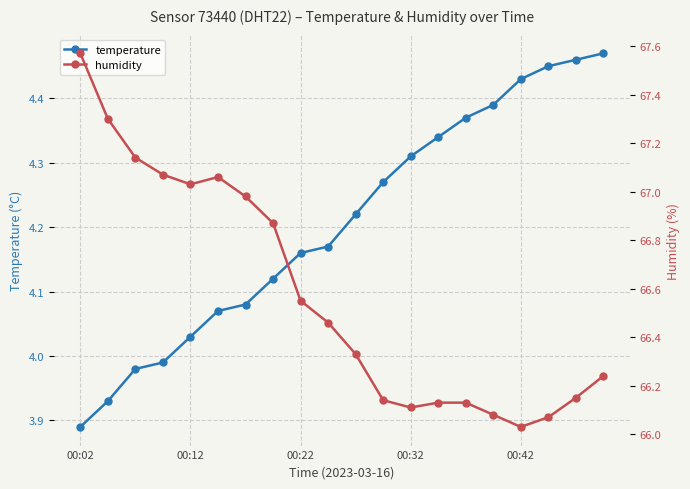

True or false: temperature has a value of 7.2 at 14.

False